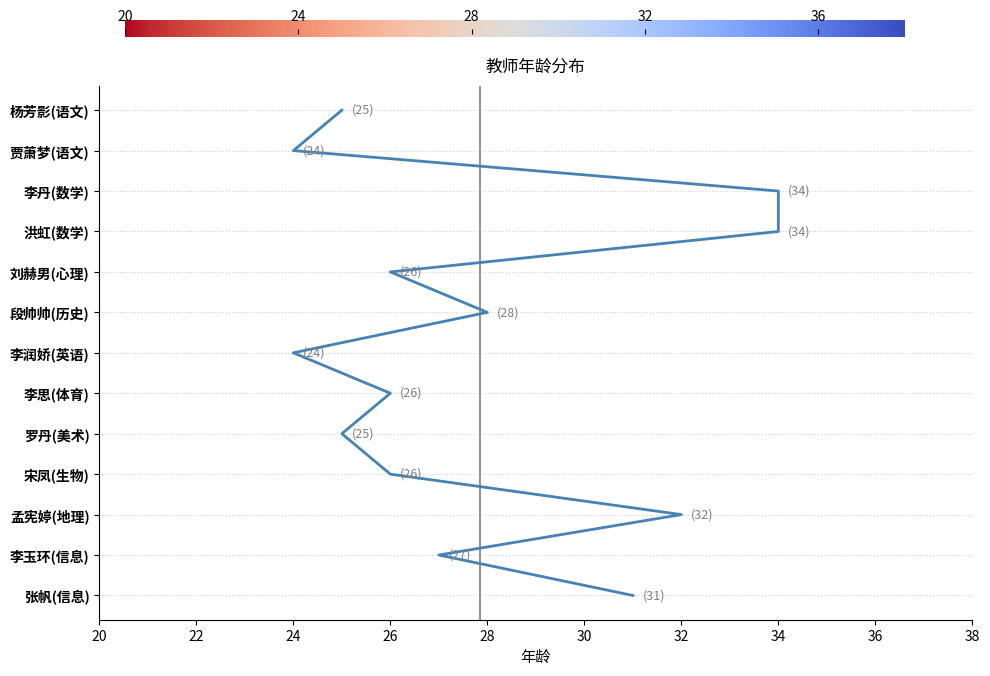

What is the sum of the values at 10 and 12?

53